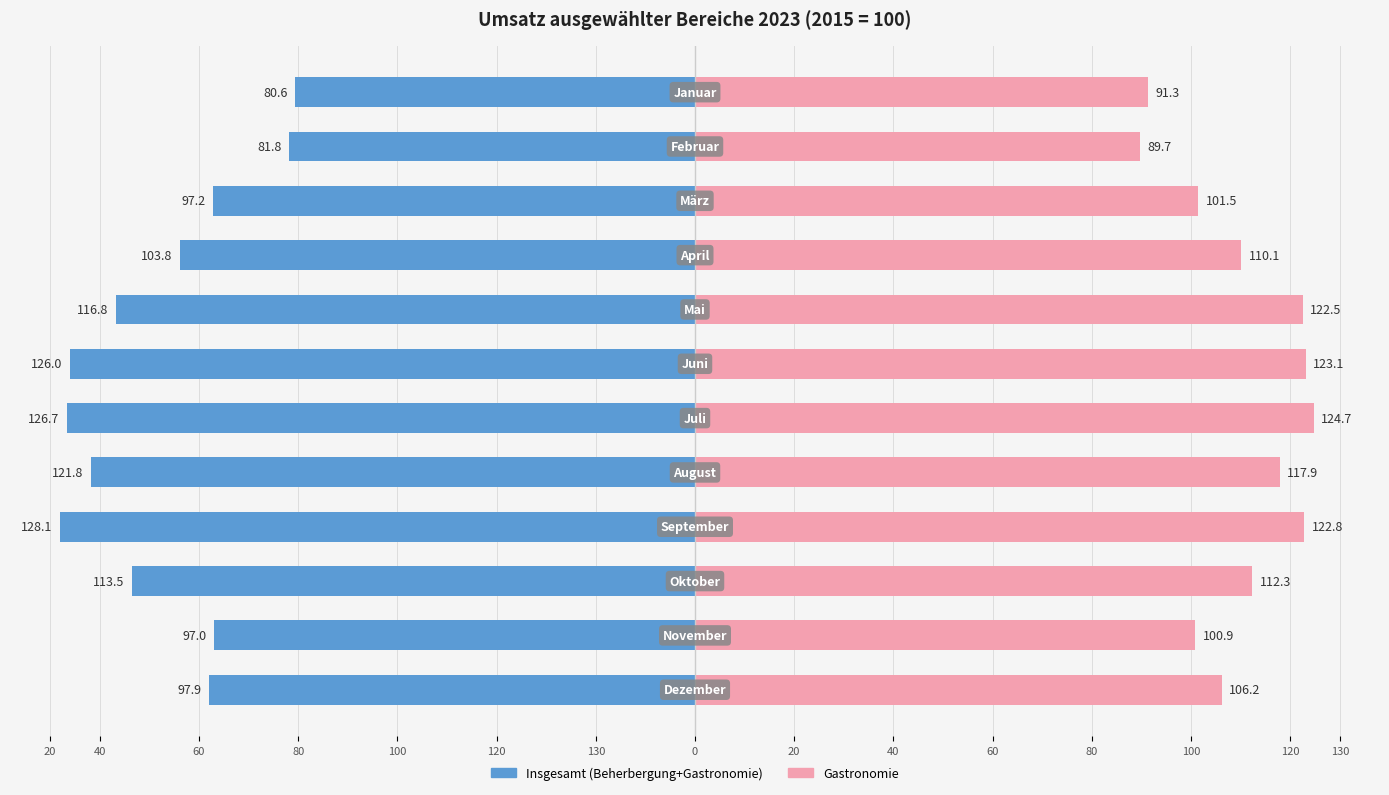

Which has a higher value, 80 or 120?

80